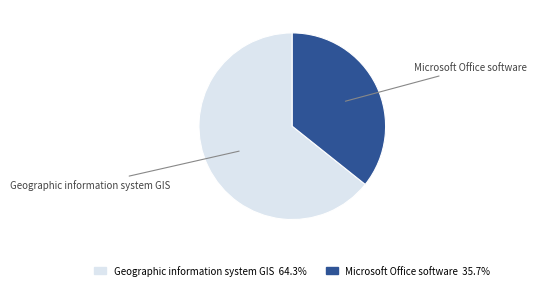

Which slice is the smallest?

Microsoft Office software